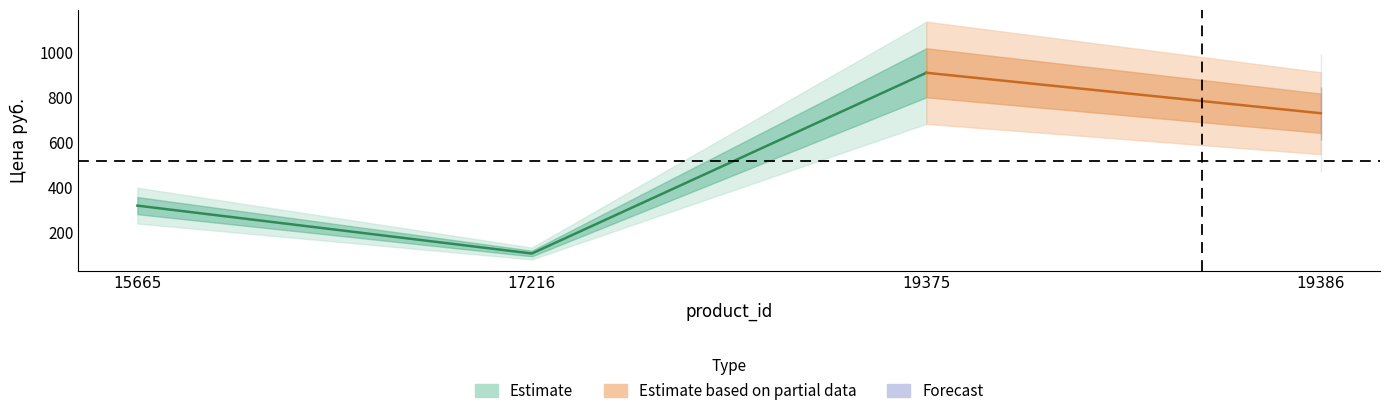

What is the ratio of the value at 19386 to the value at 19375?

0.8